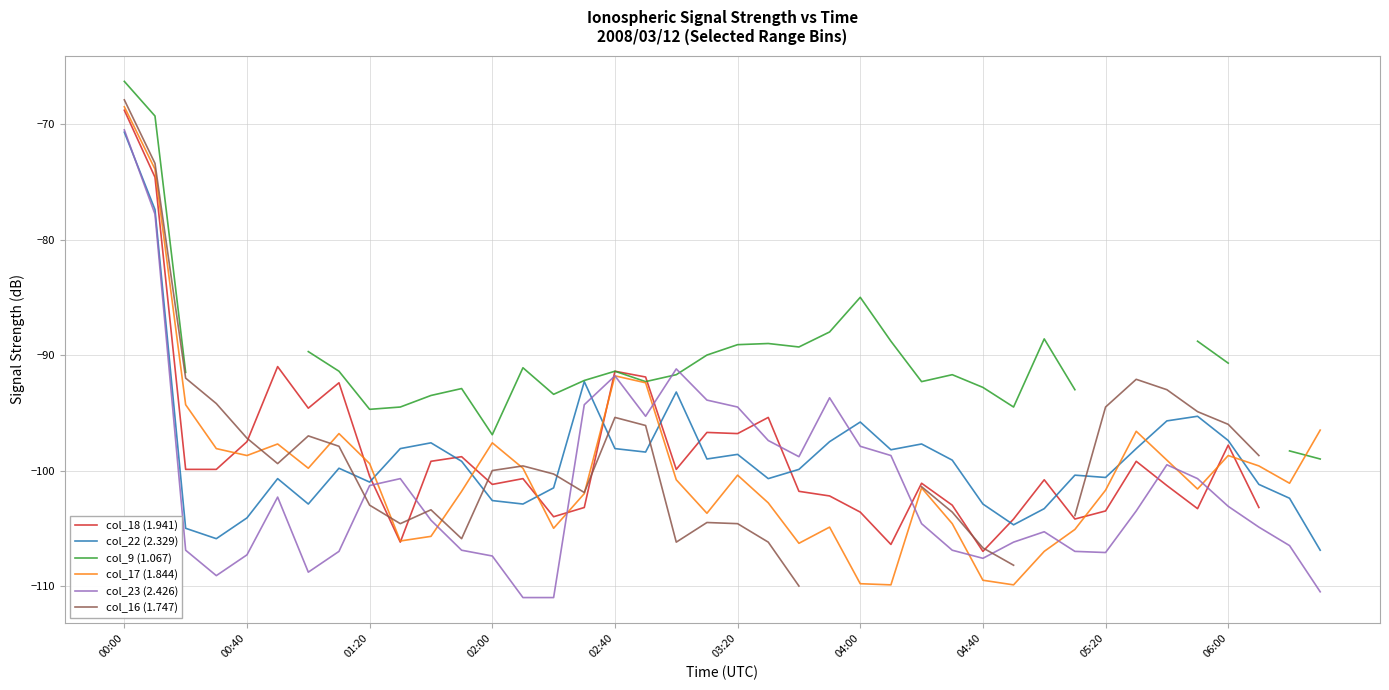

Which category has the lowest value across all series?

13